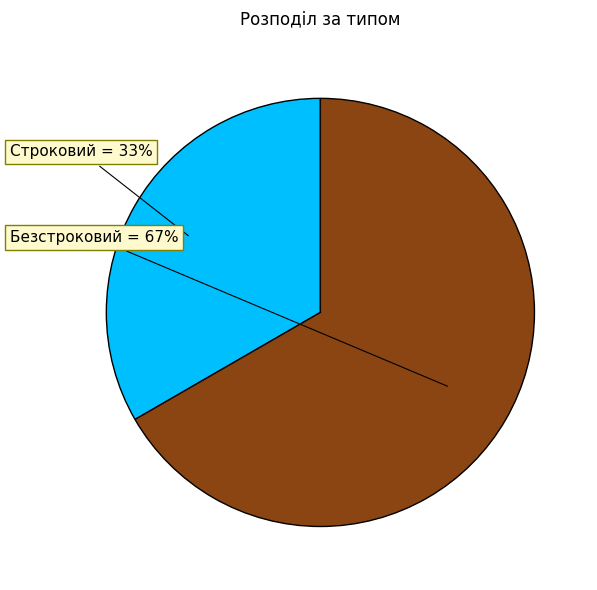

To the nearest percent, what portion does Безстроковий represent?

67%